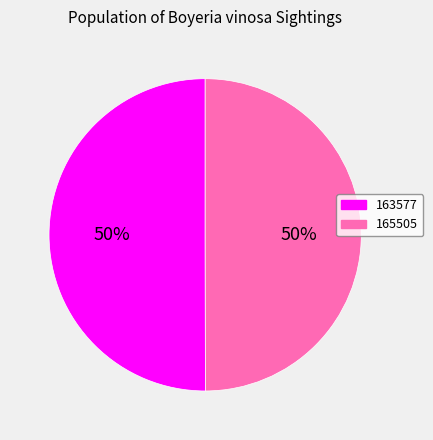

To the nearest percent, what is the combined percentage of 163577 and 165505?

100%